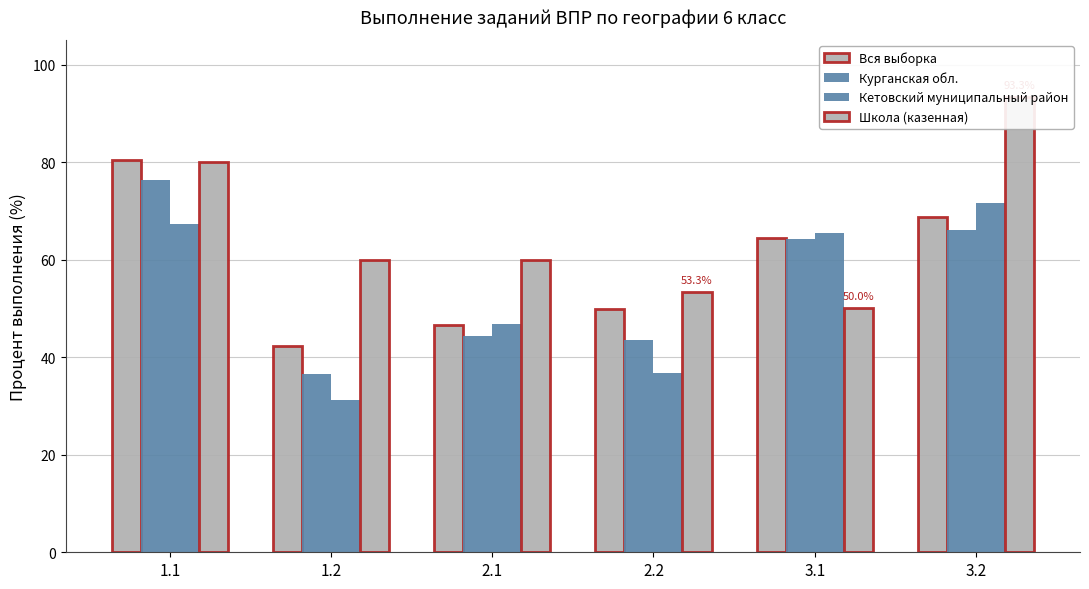

What is the label of the 2nd bar from the left?

1.2